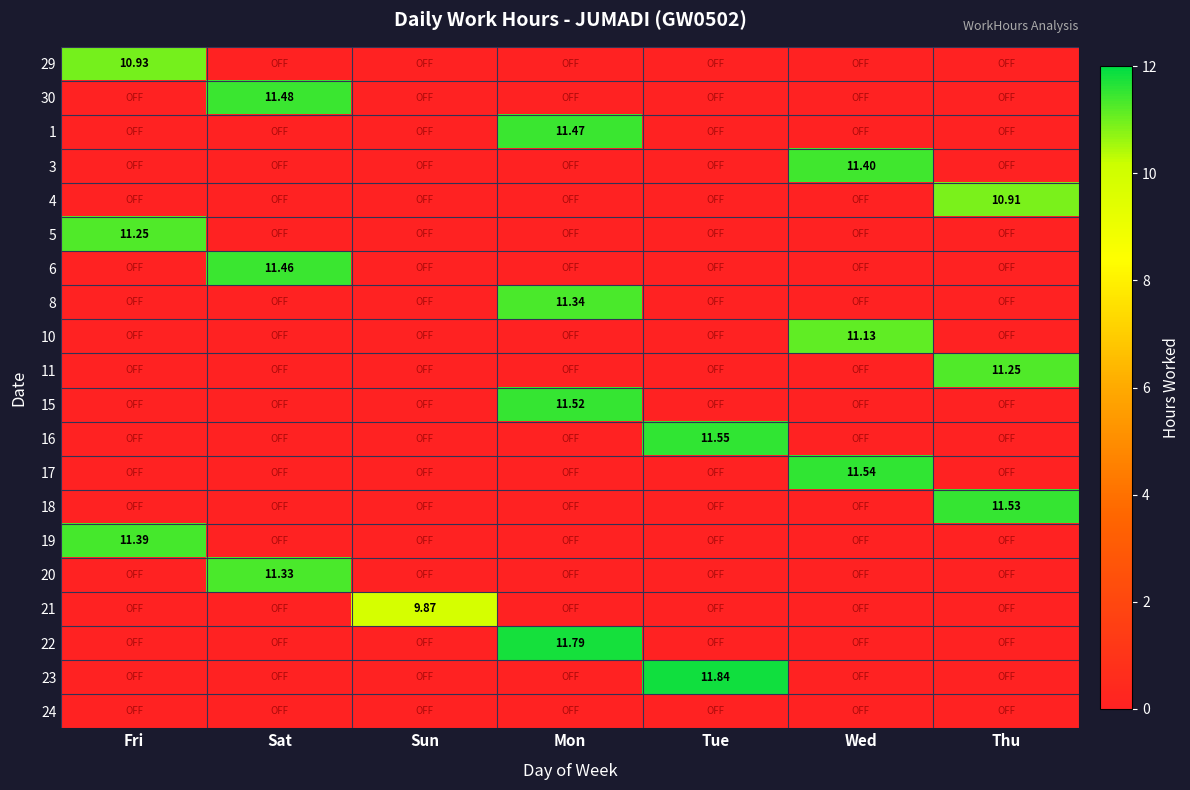

Which series changed the most between Fri and Sun?

19